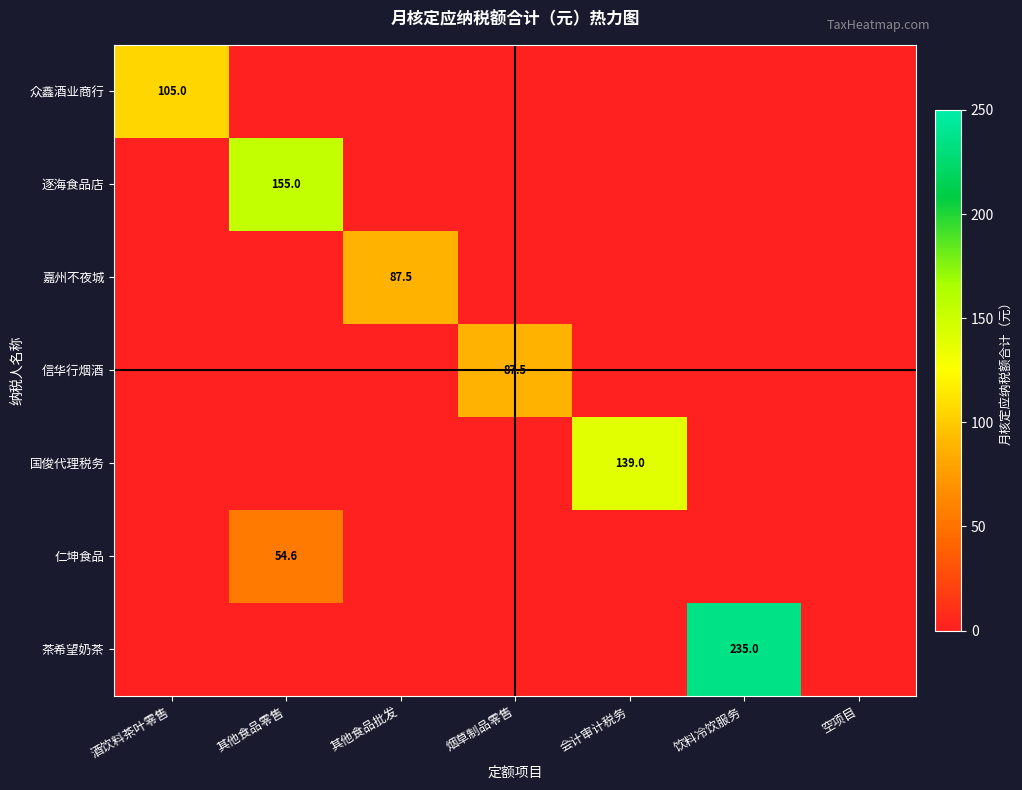

At which label does 国俊代理税务 reach its minimum?

酒饮料茶叶零售